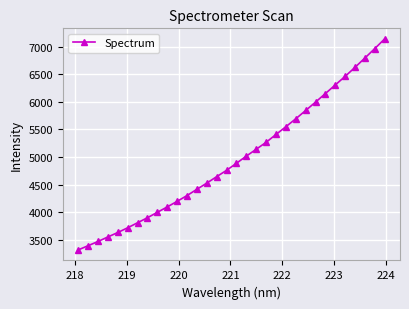

How many data points are less than 4886?

16